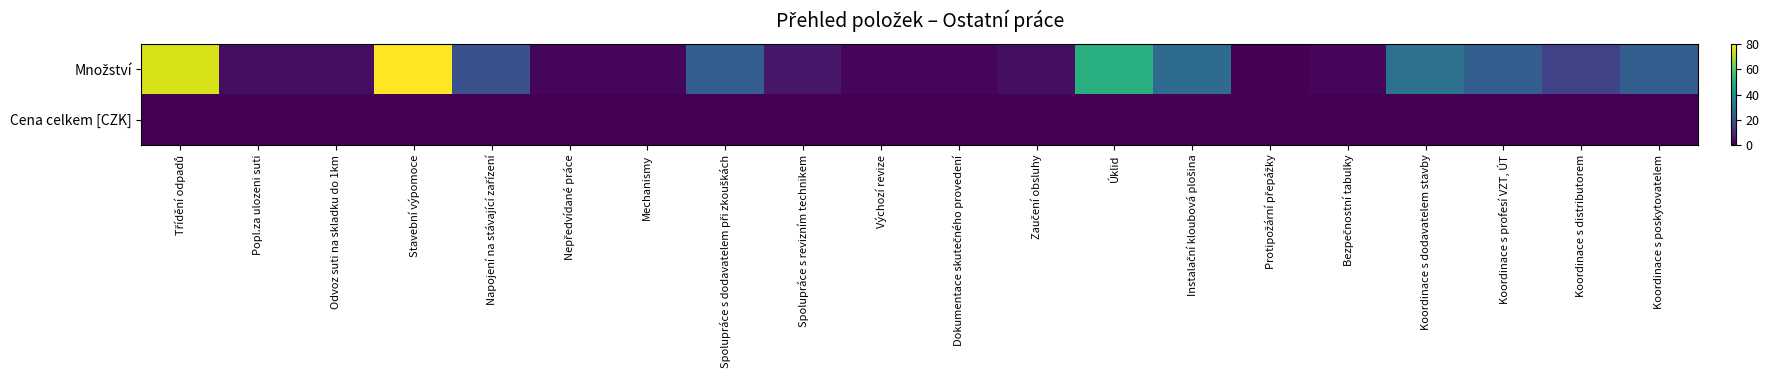

What is the greatest value displayed?

80